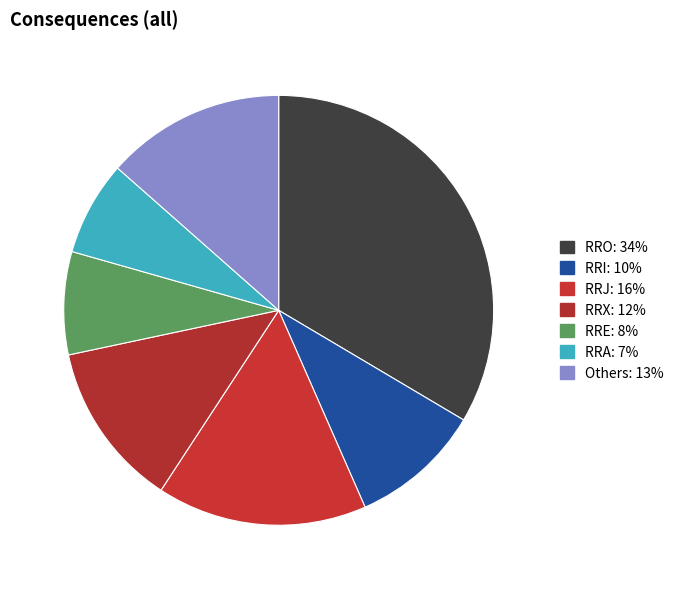

How many segments does this pie chart have?

7